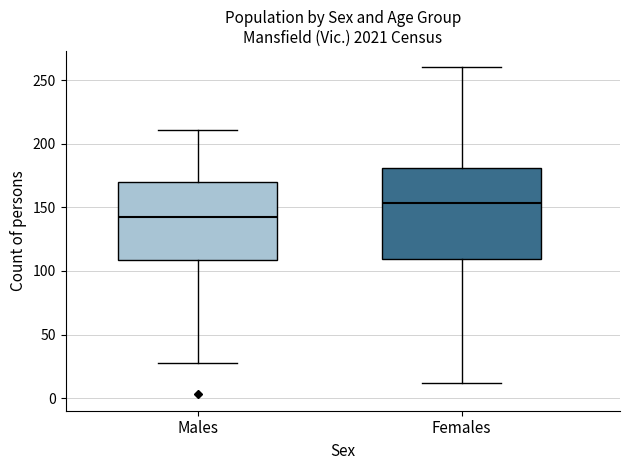

Where does the upper whisker of the box for Females end on the y-axis? The values are not printed on the chart, so give them approximately, as read against the axis.

260